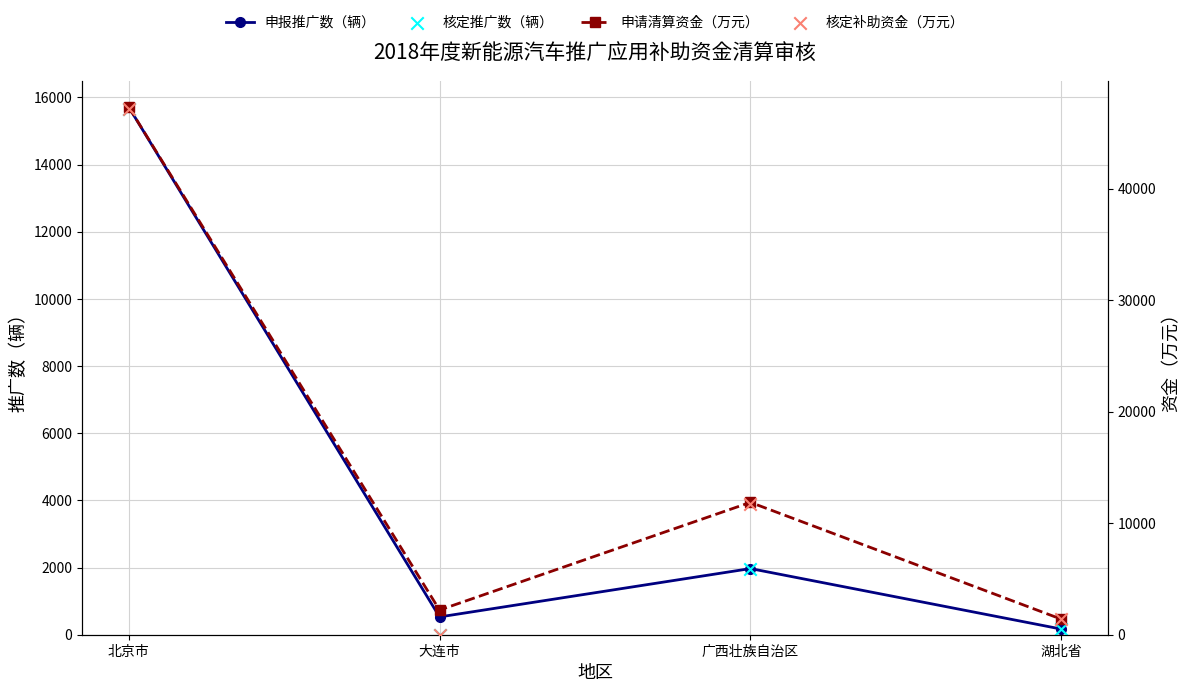

What is the total value across all series at 北京市?

125873.8